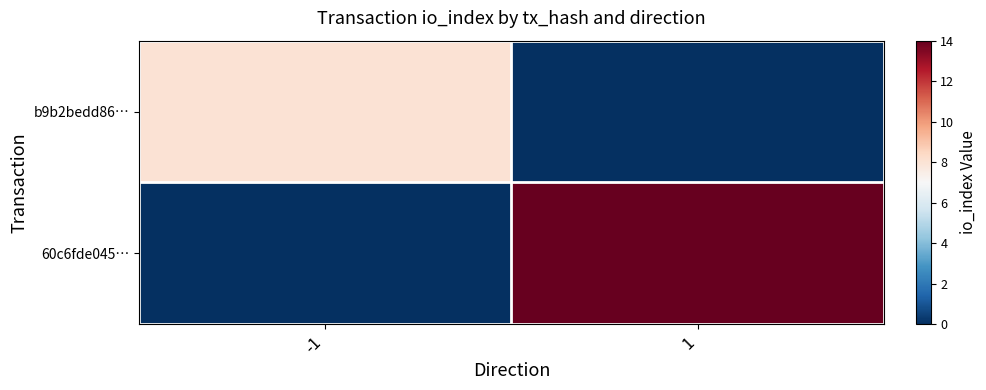

Reading left to right, what are all the values shown in this chart?

b9b2bedd86…: -1=8	1=0
60c6fde045…: -1=0	1=14